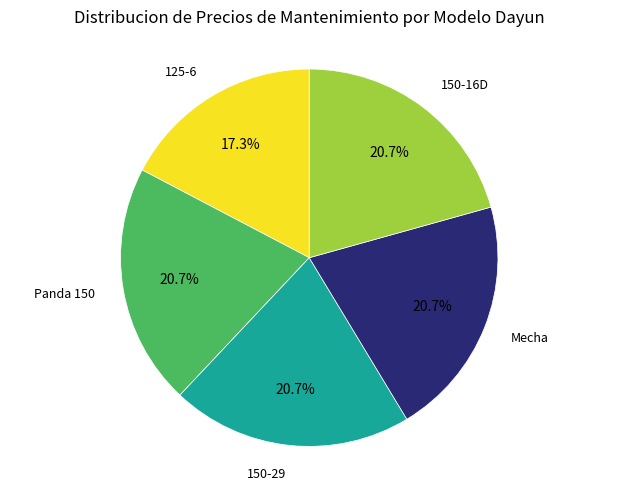

Is there any slice that represents more than half of the pie?

No